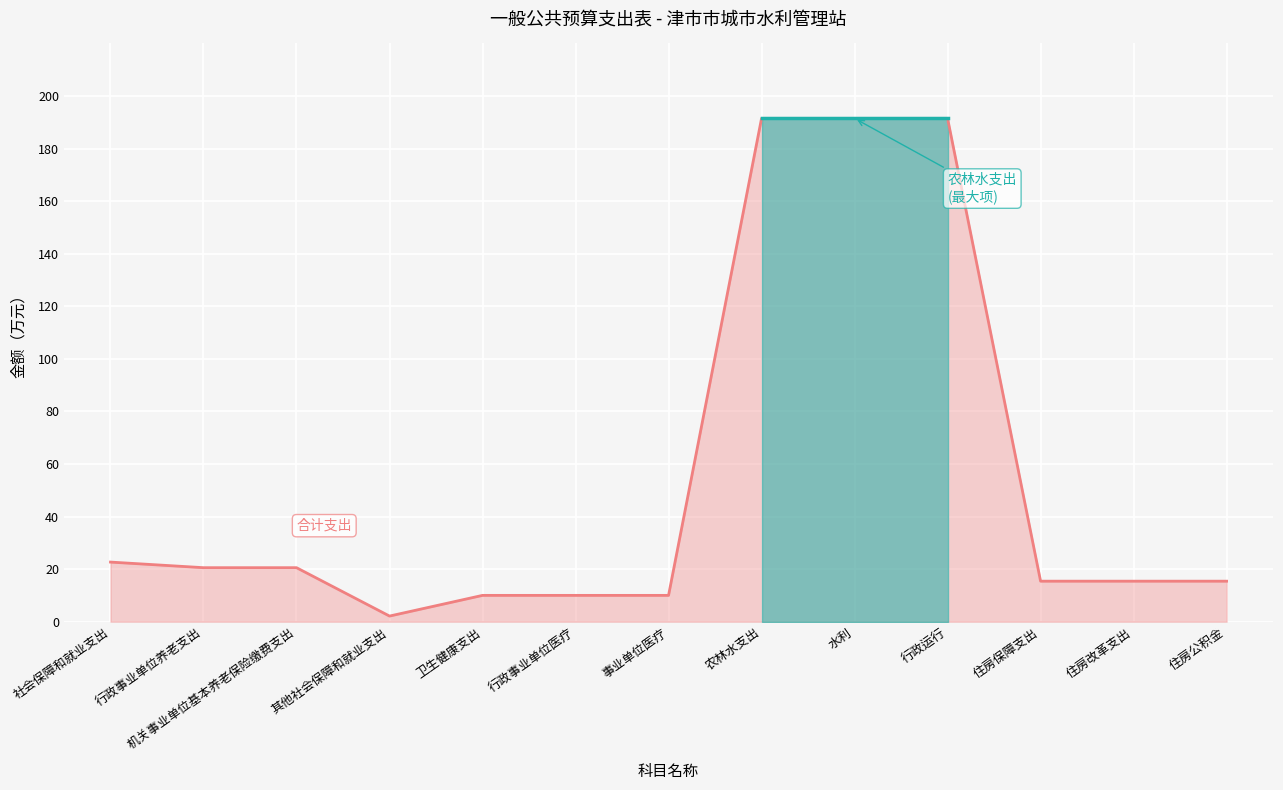

Rank the categories by value from highest to lowest.

农林水支出, 水利, 行政运行, 社会保障和就业支出, 行政事业单位养老支出, 机关事业单位基本养老保险缴费支出, 住房保障支出, 住房改革支出, 住房公积金, 卫生健康支出, 行政事业单位医疗, 事业单位医疗, 其他社会保障和就业支出